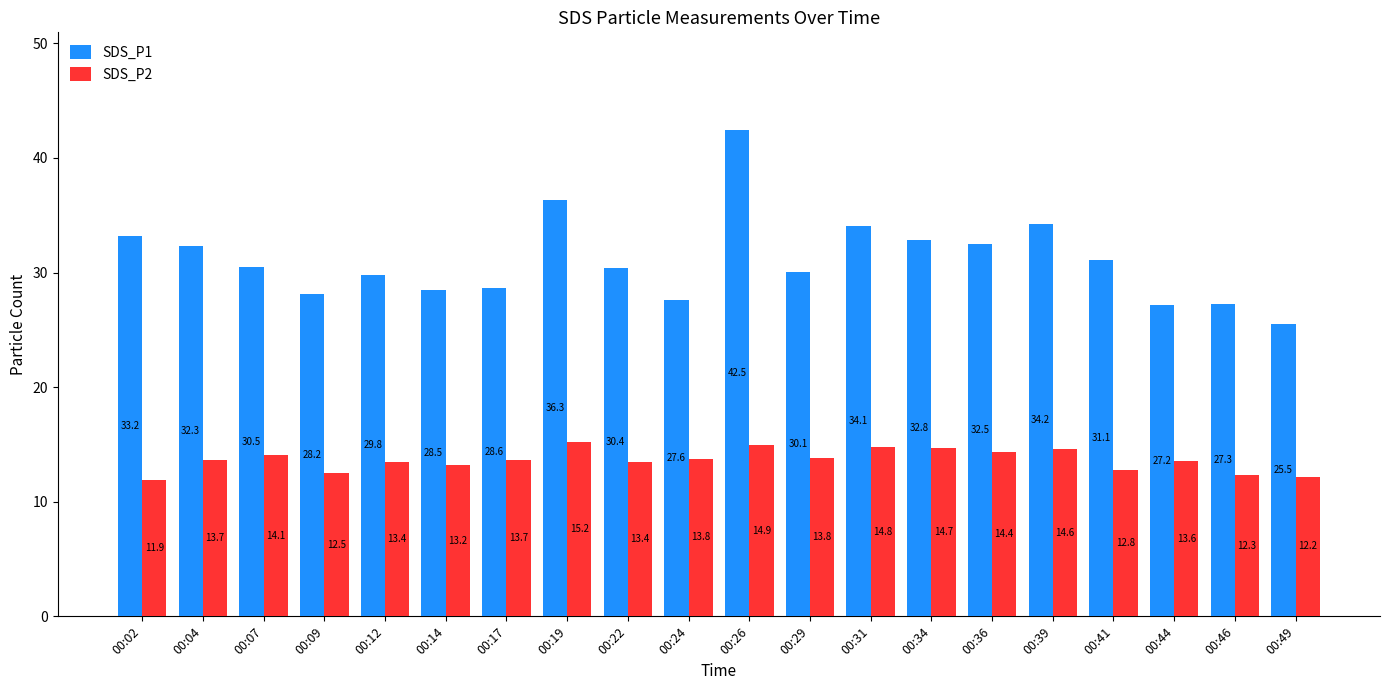

Reading left to right, list all the values displayed in this chart.

SDS_P1: 00:02=33.2	00:04=32.3	00:07=30.5	00:09=28.2	00:12=29.8	00:14=28.5	00:17=28.6	00:19=36.3	00:22=30.4	00:24=27.6	00:26=42.5	00:29=30.1	00:31=34.1	00:34=32.8	00:36=32.5	00:39=34.2	00:41=31.1	00:44=27.2	00:46=27.3	00:49=25.5
SDS_P2: 00:02=11.9	00:04=13.7	00:07=14.1	00:09=12.5	00:12=13.4	00:14=13.2	00:17=13.7	00:19=15.2	00:22=13.4	00:24=13.8	00:26=14.9	00:29=13.8	00:31=14.8	00:34=14.7	00:36=14.4	00:39=14.6	00:41=12.8	00:44=13.6	00:46=12.3	00:49=12.2